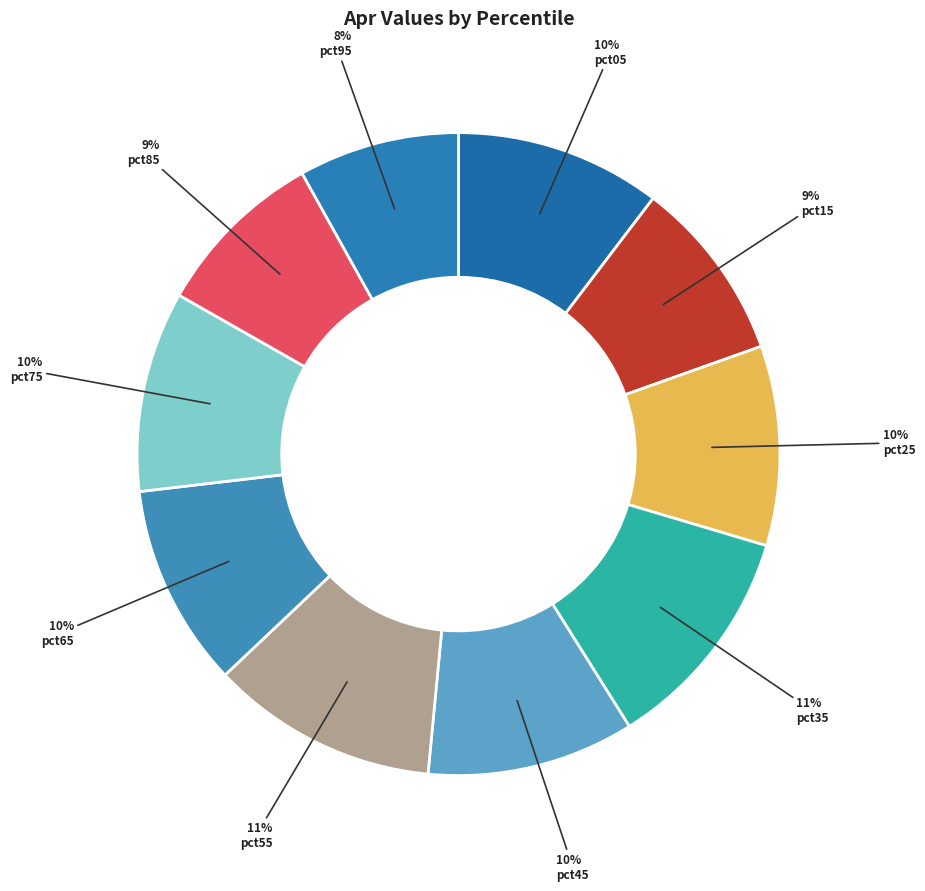

What is the change in value from pct05 to pct95?

-0.2